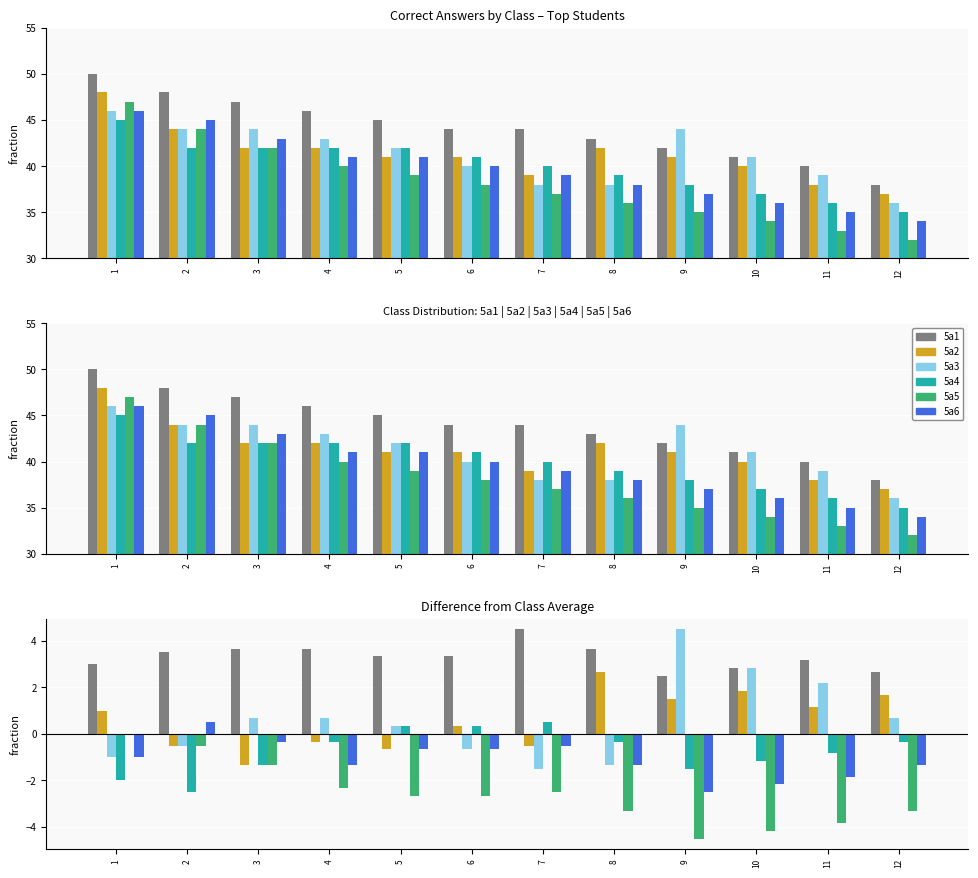

Reading right to left, what are all the values shown in this chart?

5a1: 2.7	3.2	2.8	2.5	3.7	4.5	3.3	3.3	3.7	3.7	3.5	3.0
5a2: 1.7	1.2	1.8	1.5	2.7	-0.5	0.3	-0.7	-0.3	-1.3	-0.5	1.0
5a3: 0.7	2.2	2.8	4.5	-1.3	-1.5	-0.7	0.3	0.7	0.7	-0.5	-1.0
5a4: -0.3	-0.8	-1.2	-1.5	-0.3	0.5	0.3	0.3	-0.3	-1.3	-2.5	-2.0
5a5: -3.3	-3.8	-4.2	-4.5	-3.3	-2.5	-2.7	-2.7	-2.3	-1.3	-0.5	0.0
5a6: -1.3	-1.8	-2.2	-2.5	-1.3	-0.5	-0.7	-0.7	-1.3	-0.3	0.5	-1.0